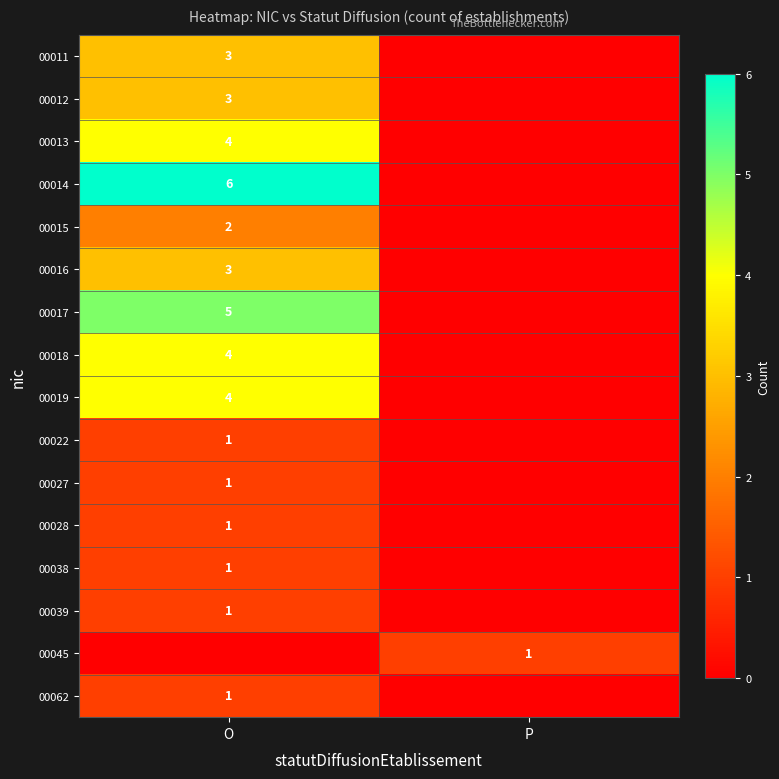

Which category has the lowest value across all series?

P